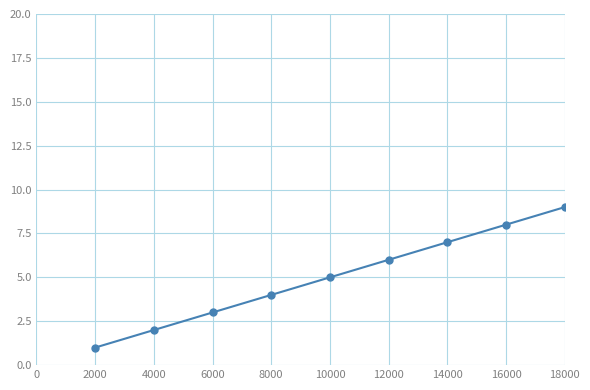

How many series are shown in this chart?

1